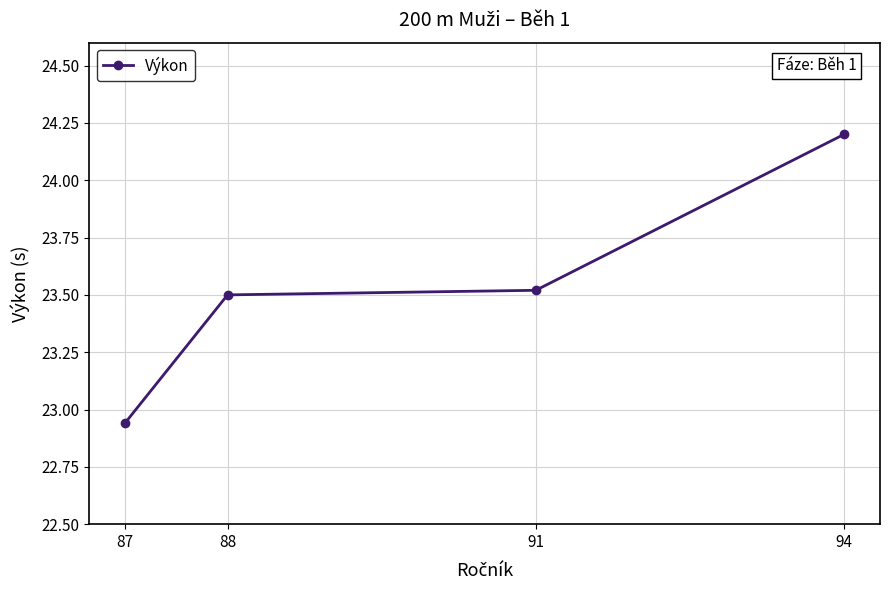

True or false: there are more than 1 points higher than both neighbors.

False